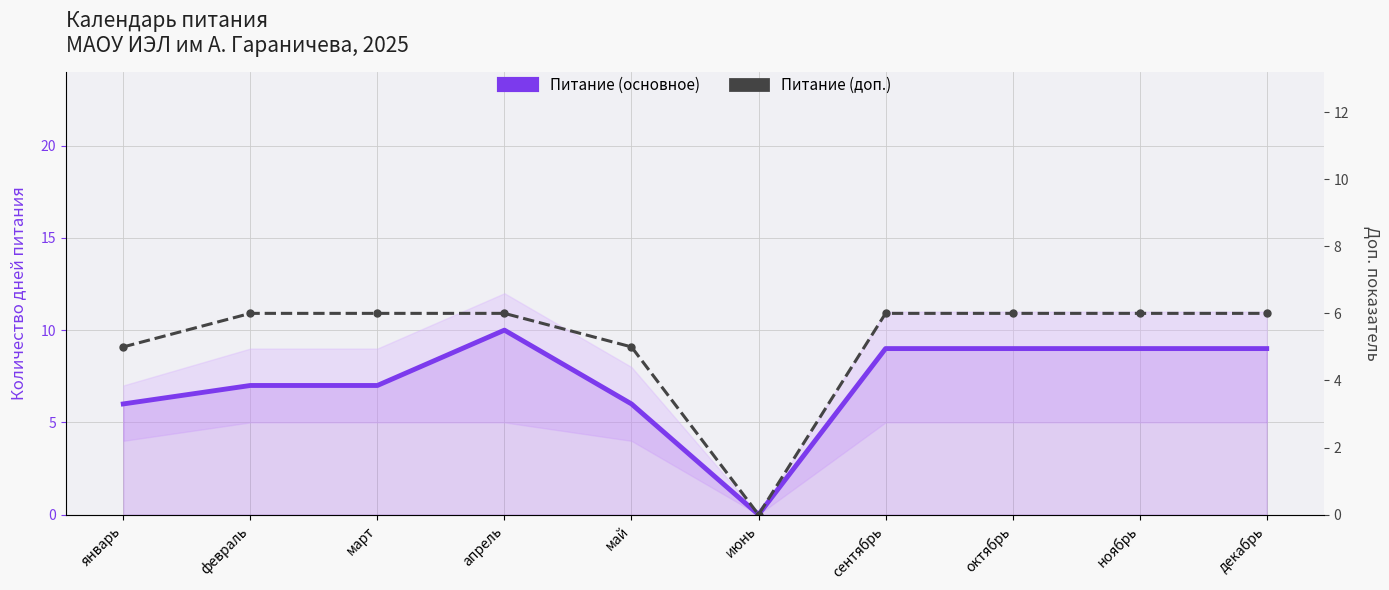

What is the sum of the Питание (основное) values at июнь and апрель?

10